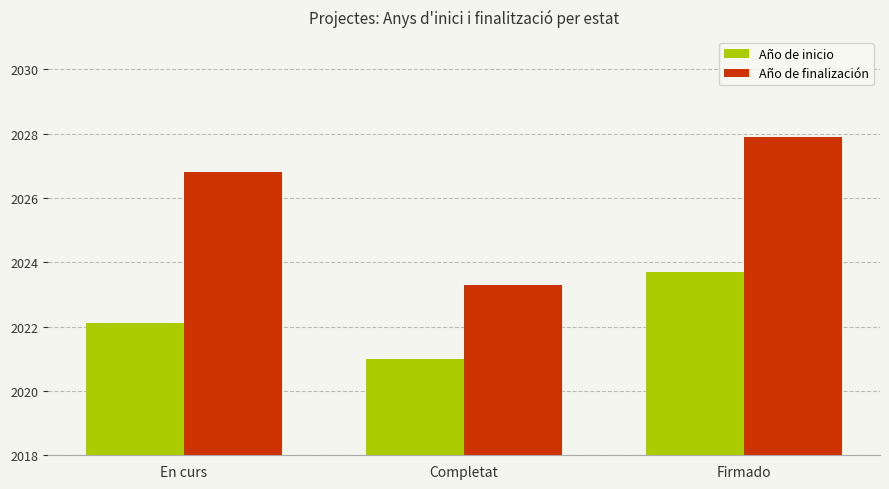

The Año de inicio series shows 2022.1 at En curs. True or false?

True